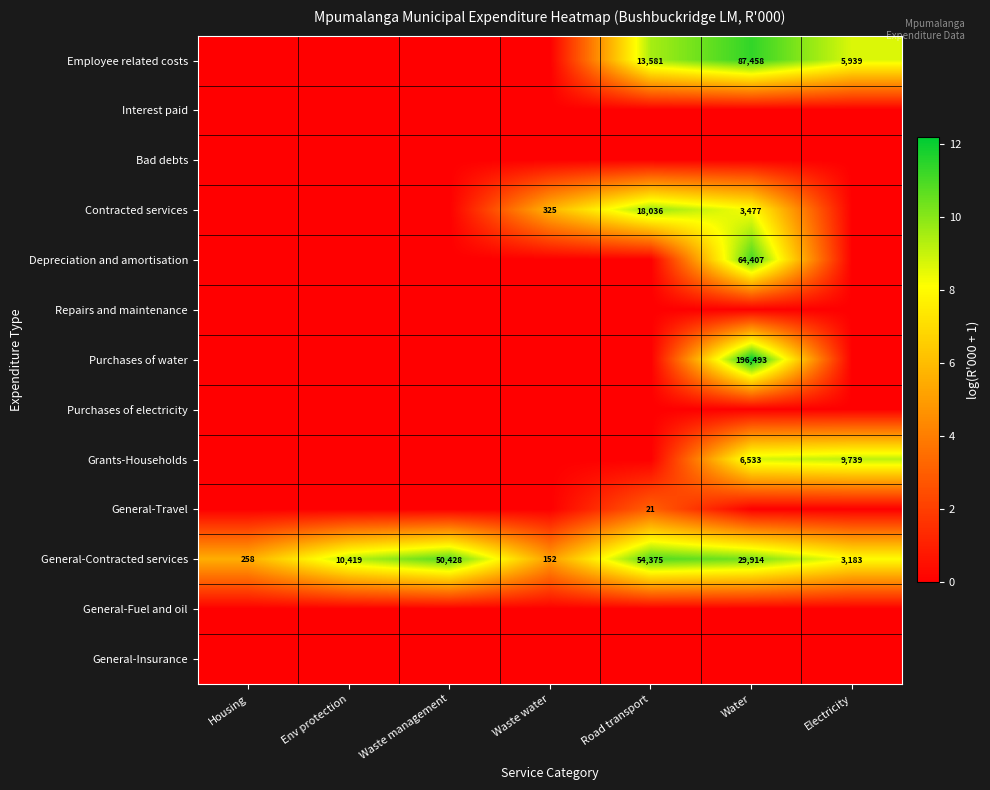

True or false: General-Contracted services has a value of 35359 at Road transport.

False